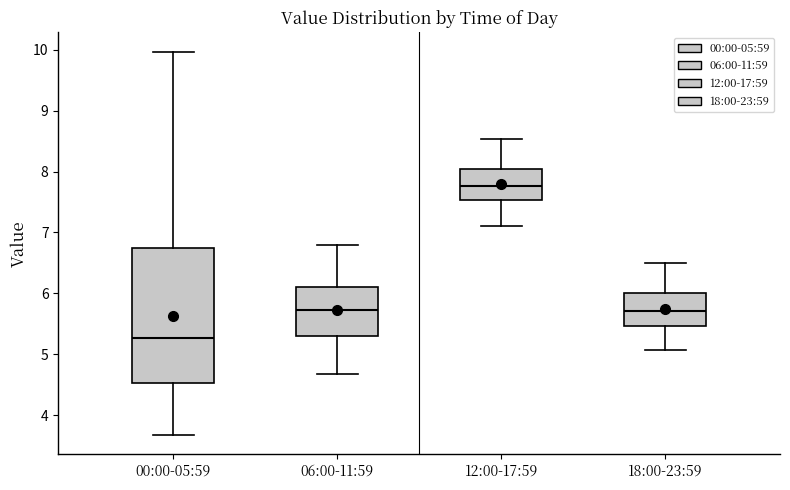

Reading left to right, read every box against the y-axis: the position of its median line, the range the box covers, and the ends of its whiskers. The values are not printed on the chart, so give them approximately, as read against the axis.

00:00-05:59: median 5.3, box 4.5 to 6.8, whiskers 3.7 to 10.0
06:00-11:59: median 5.7, box 5.3 to 6.1, whiskers 4.7 to 6.8
12:00-17:59: median 7.8, box 7.5 to 8.0, whiskers 7.1 to 8.5
18:00-23:59: median 5.7, box 5.5 to 6.0, whiskers 5.1 to 6.5